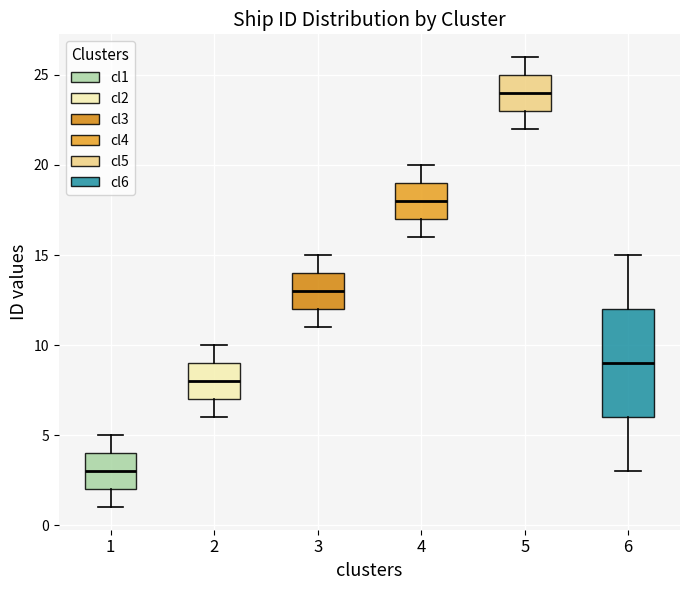

Reading left to right, transcribe this box plot: for each box, give where its median line is, the range the box spans, and where its two whiskers end, as read against the y-axis. The values are not printed on the chart, so give them approximately, as read against the axis.

1: median 3, box 2 to 4, whiskers 1 to 5
2: median 8, box 7 to 9, whiskers 6 to 10
3: median 13, box 12 to 14, whiskers 11 to 15
4: median 18, box 17 to 19, whiskers 16 to 20
5: median 24, box 23 to 25, whiskers 22 to 26
6: median 9, box 6 to 12, whiskers 3 to 15